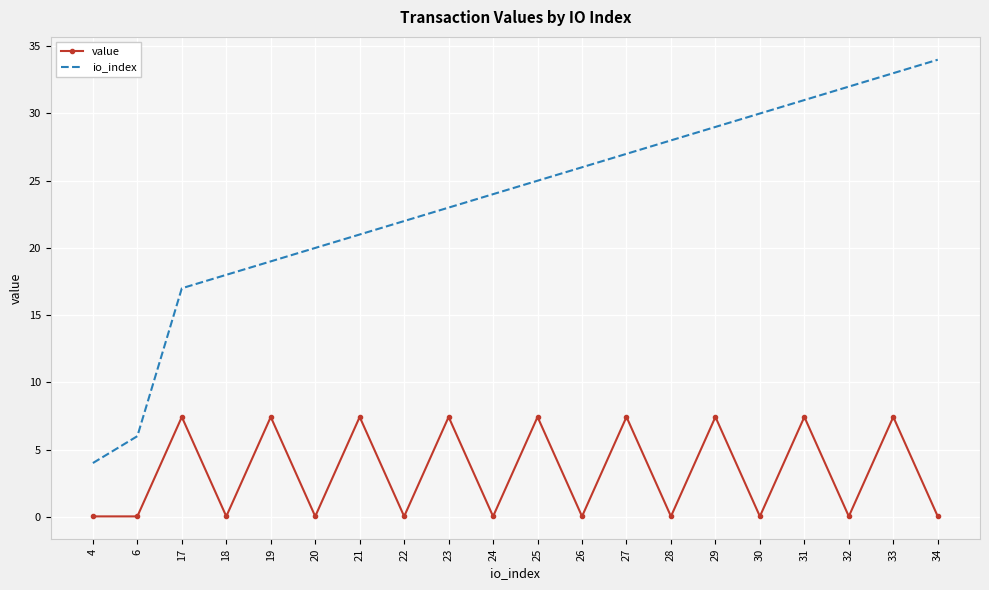

Which series changed the most between 24 and 26?

io_index